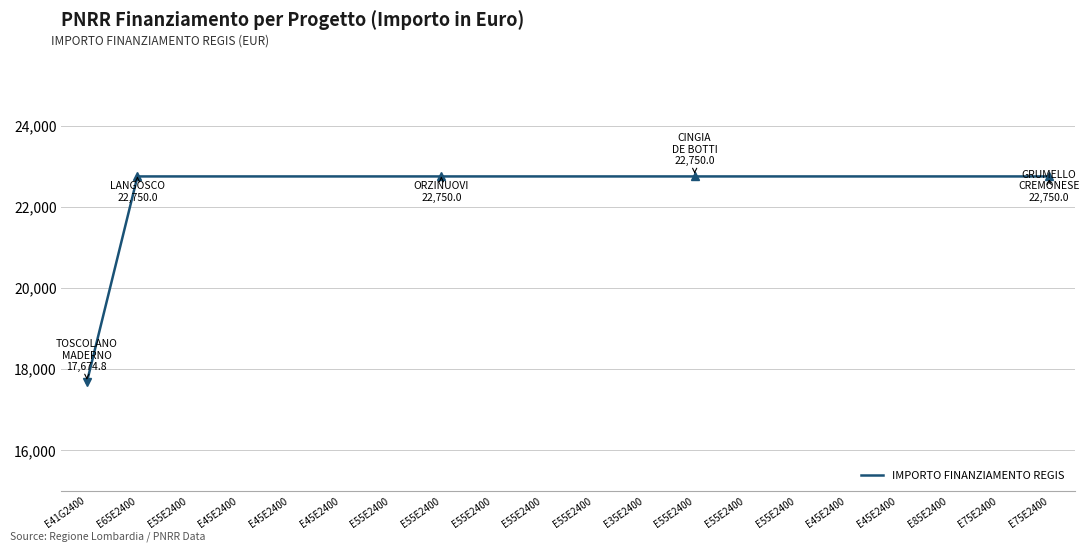

Is this an area chart (filled region under the line)?

No